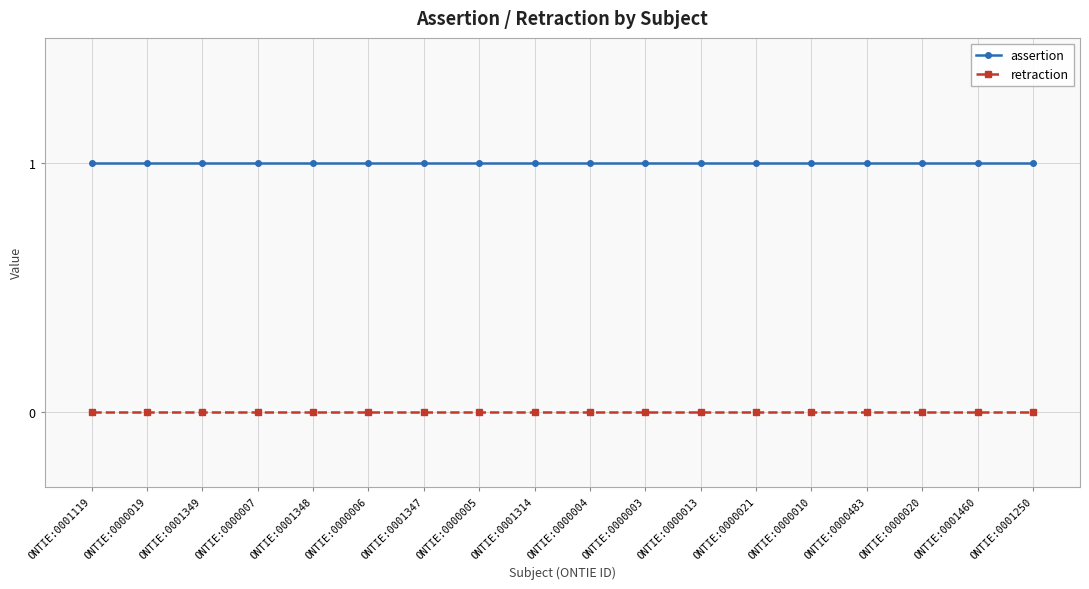

Is this an area chart (filled region under the line)?

No